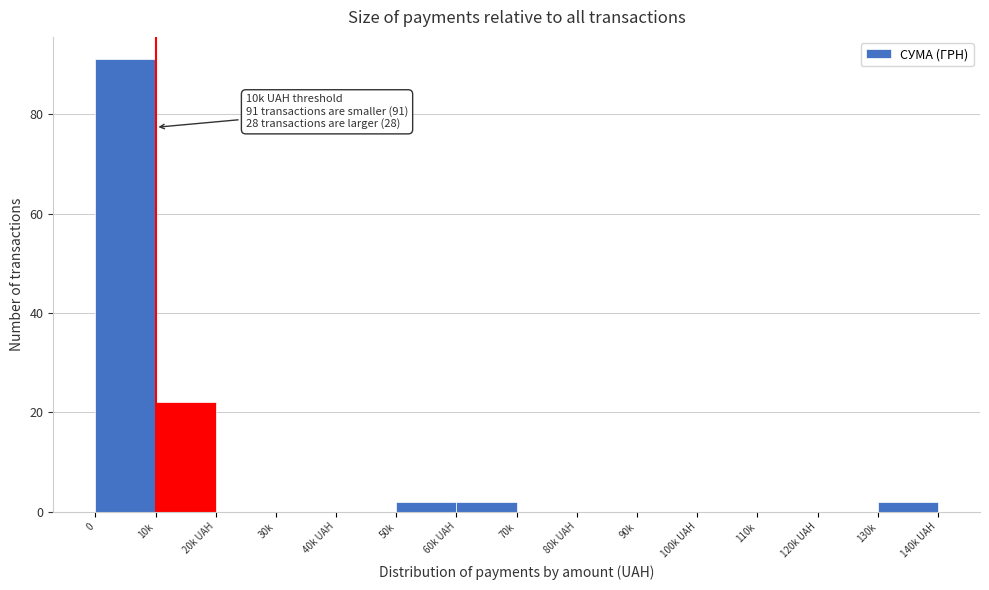

Reading right to left, transcribe all the data shown in this chart.

130k=2	120k UAH=0	110k=0	100k UAH=0	90k=0	80k UAH=0	70k=0	60k UAH=2	50k=2	40k UAH=0	30k=0	20k UAH=0	10k=22	0=91